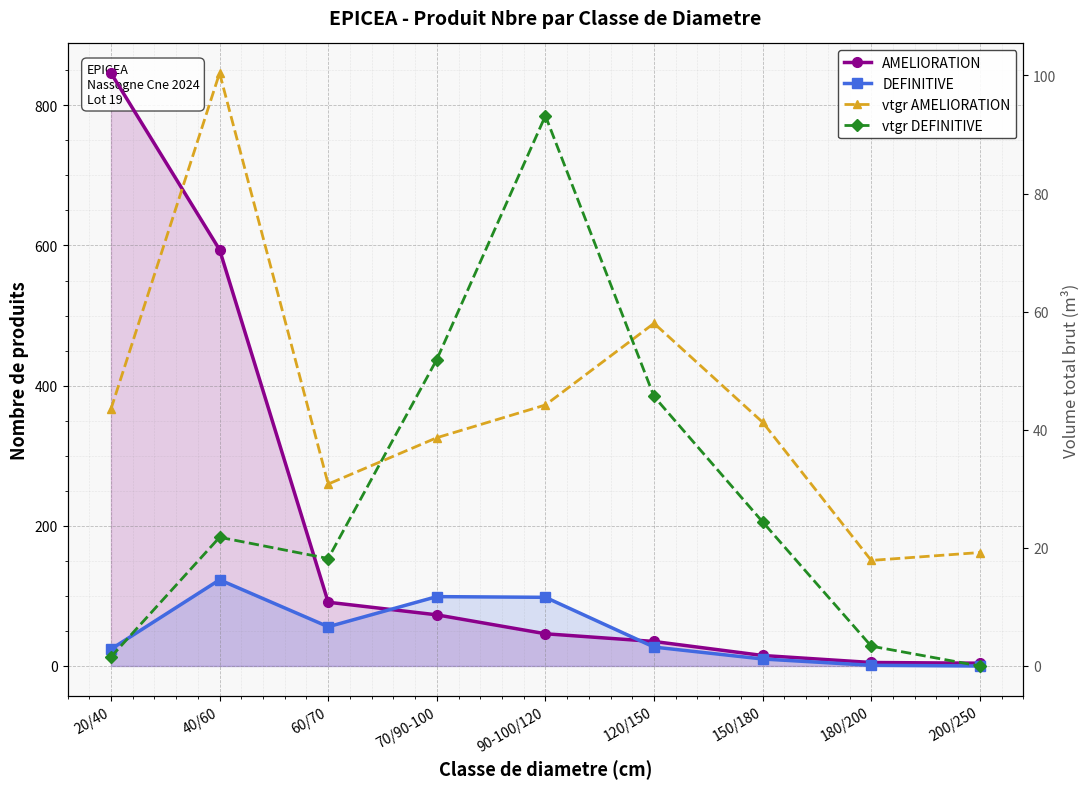

Which label corresponds to the smallest value in the chart?

200/250